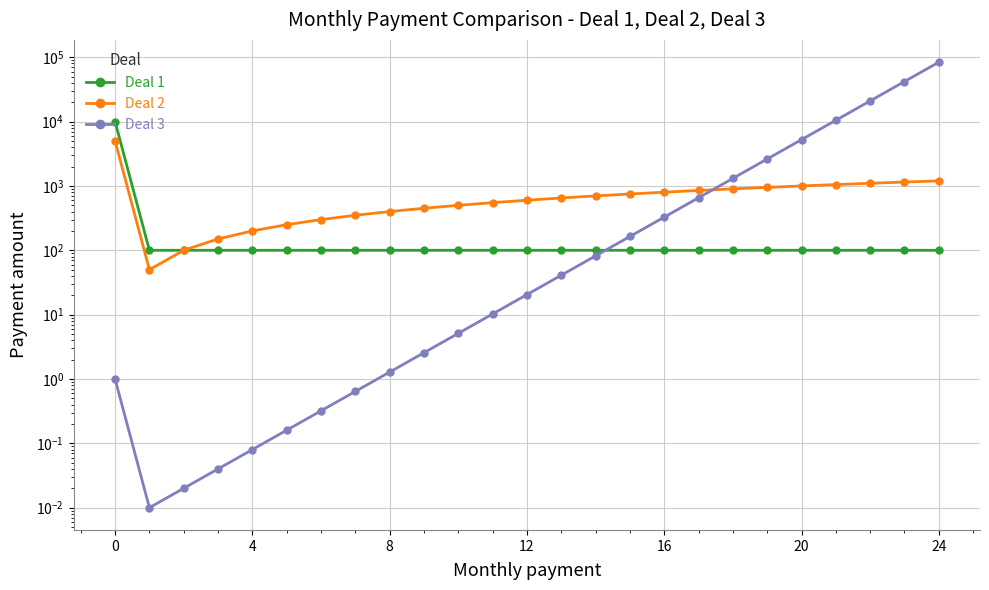

Read the Deal 1 value at 13.

100.0